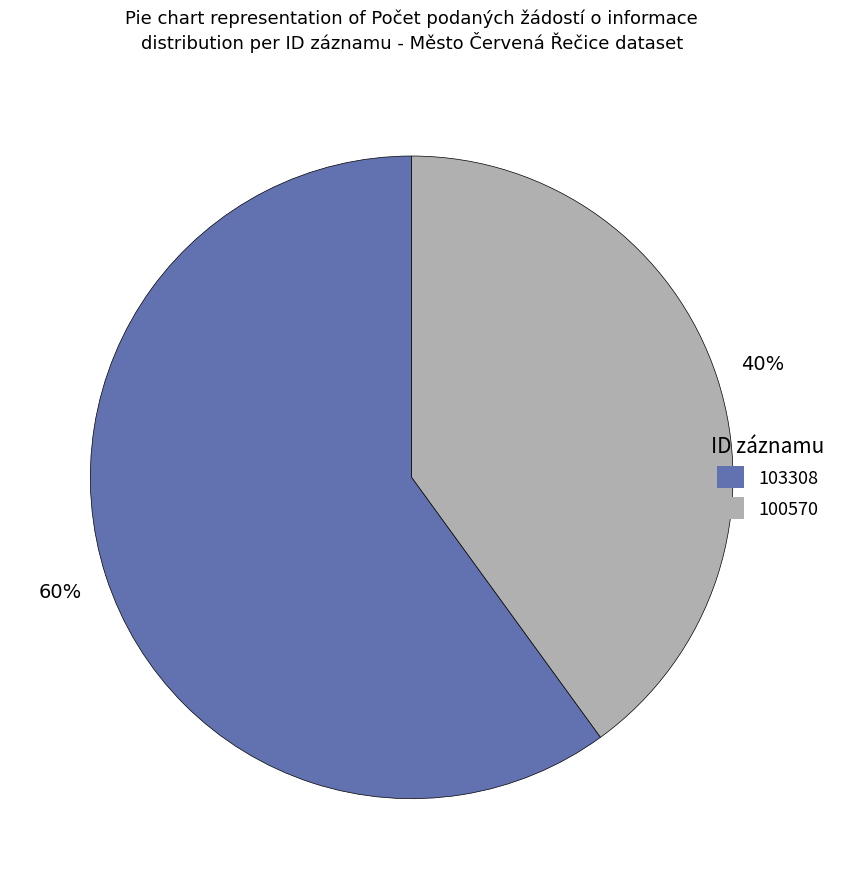

Which category has the smallest portion of the pie?

100570